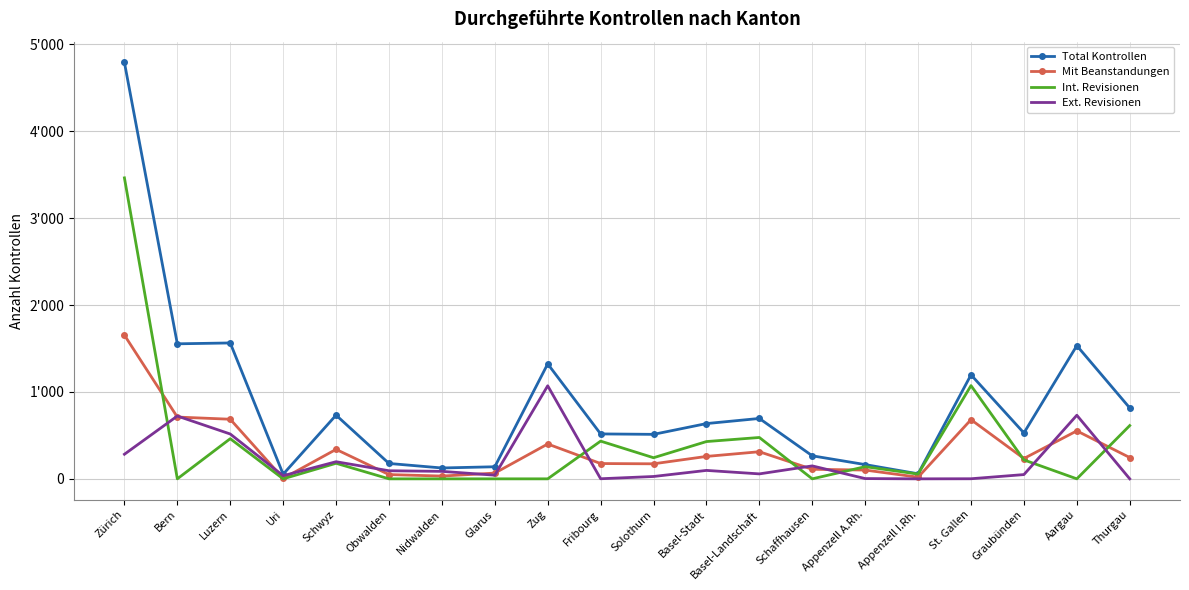

What is the spread (max minus min) of values at Bern?

1554